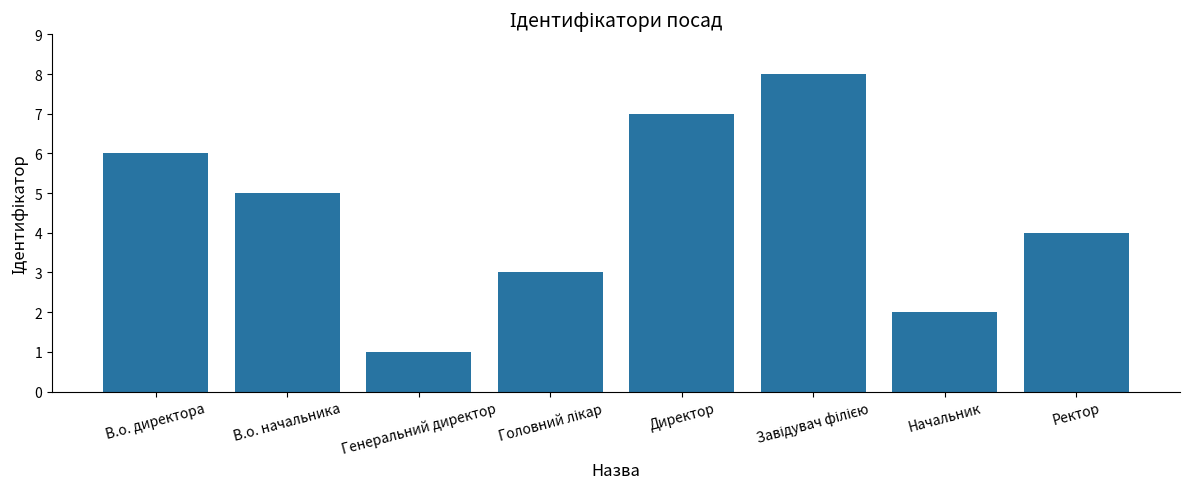

What position from the right is Ректор?

1